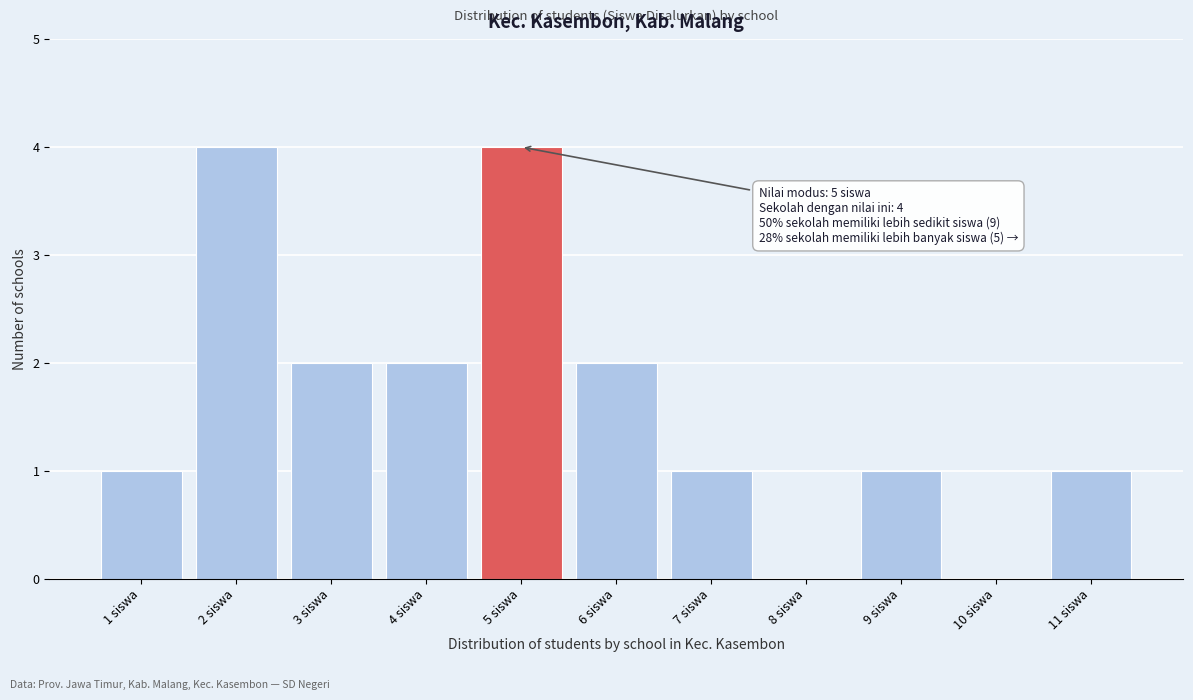

Reading left to right, extract all data points from this chart.

1 siswa=1	2 siswa=4	3 siswa=2	4 siswa=2	5 siswa=4	6 siswa=2	7 siswa=1	8 siswa=0	9 siswa=1	10 siswa=0	11 siswa=1